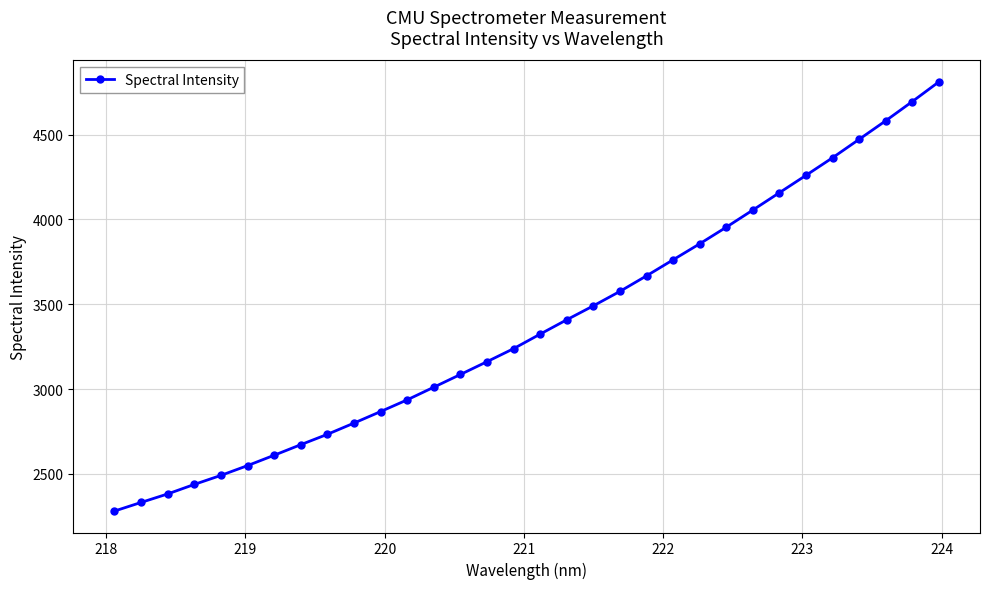

Is this an area chart (filled region under the line)?

No